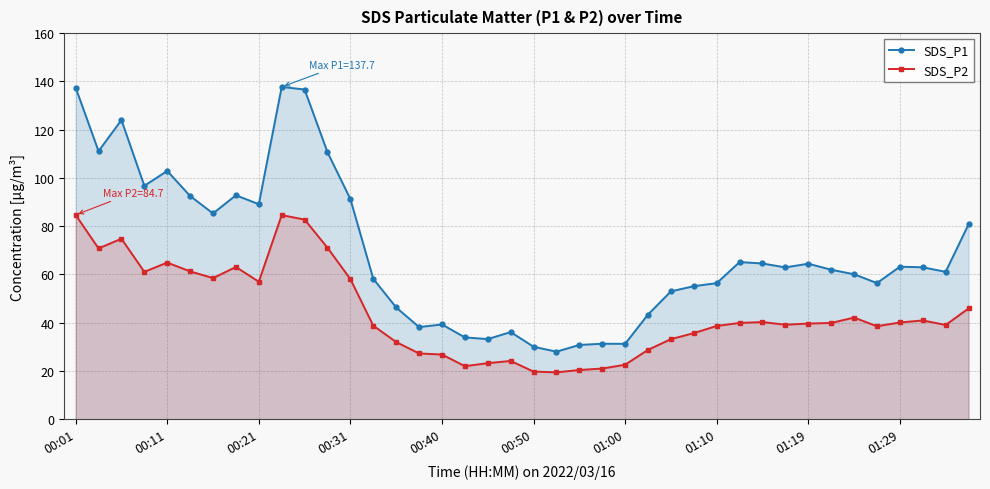

What is the label of the 40th point from the left?

39